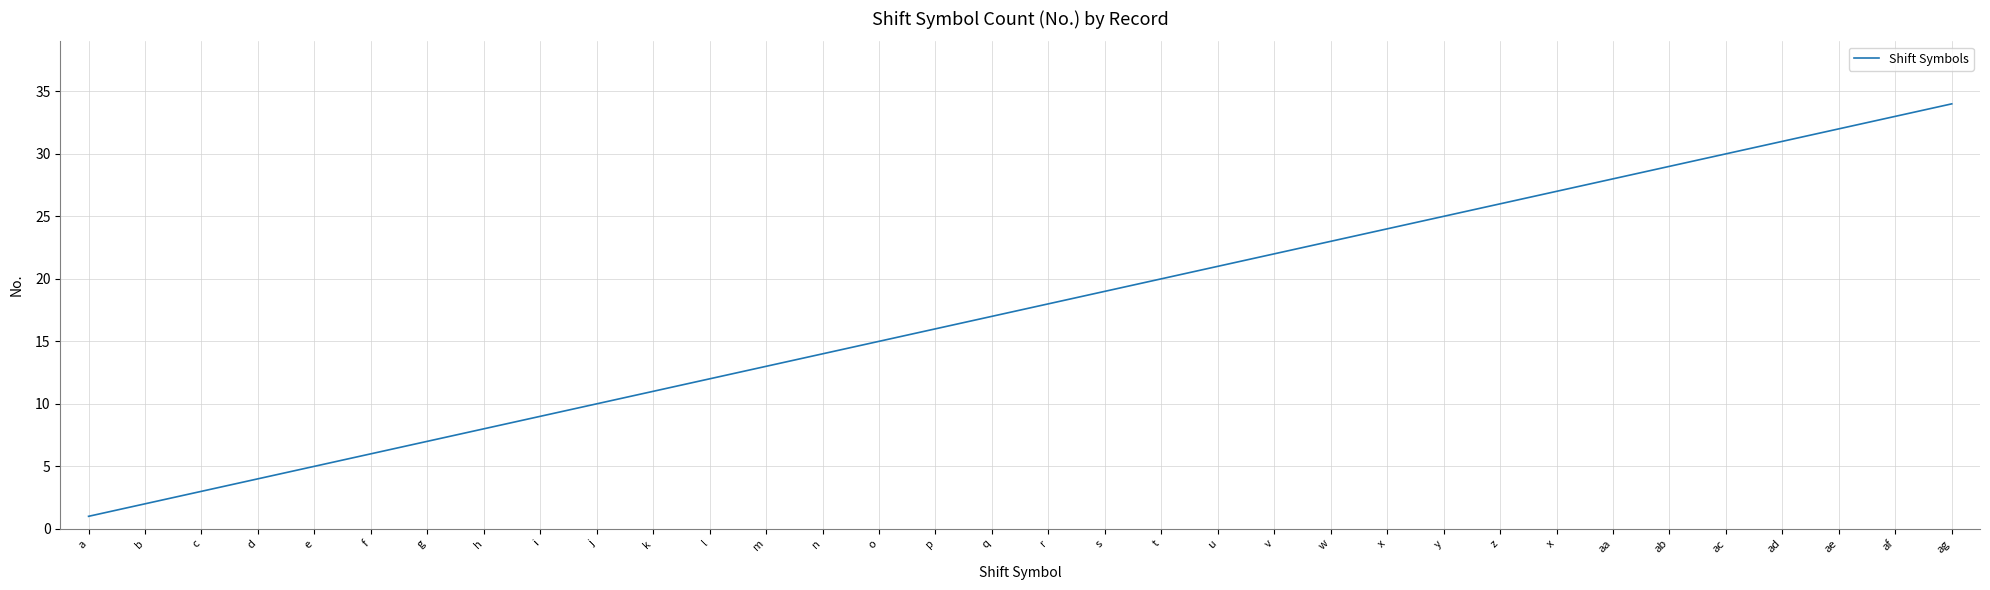

Reading right to left, extract all data points from this chart.

34	33	32	31	30	29	28	27	26	25	24	23	22	21	20	19	18	17	16	15	14	13	12	11	10	9	8	7	6	5	4	3	2	1